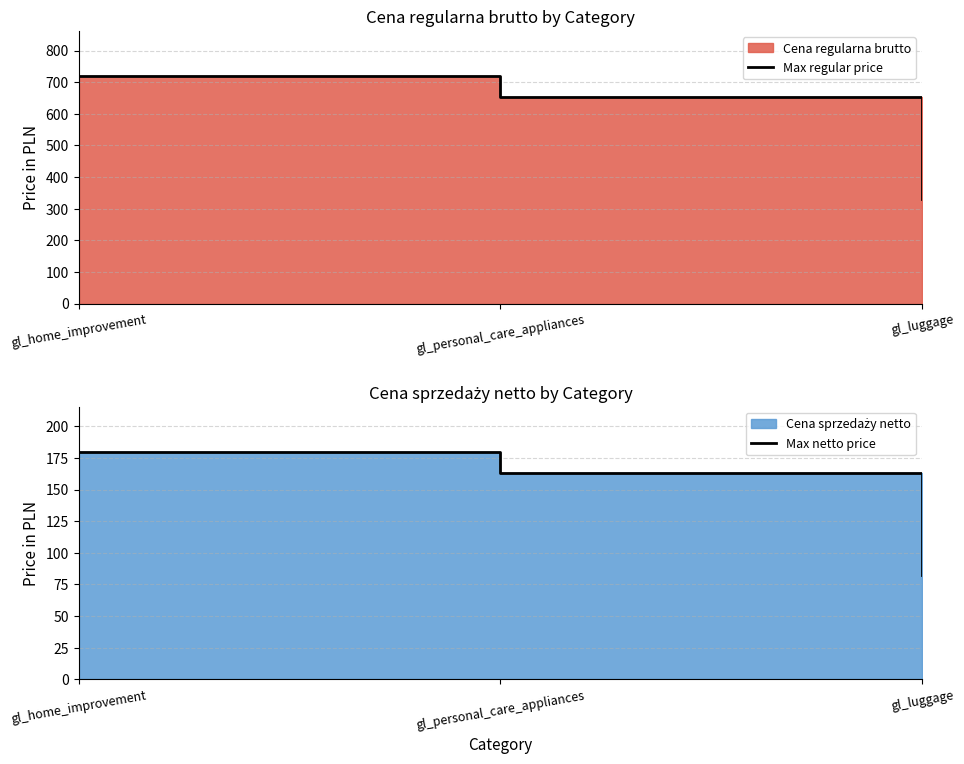

Which category has the lowest value across all series?

gl_luggage